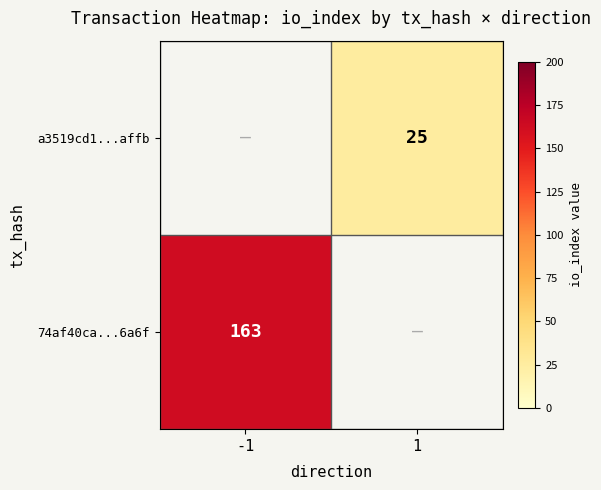

Is it true that 74af40ca...6a6f equals 163 at -1?

True